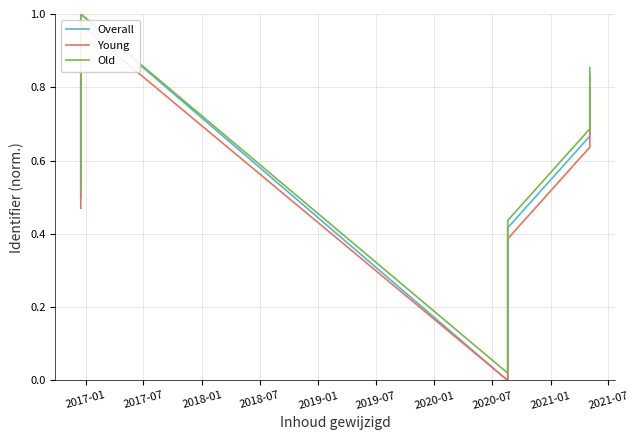

True or false: Overall and Old intersect in this chart.

False